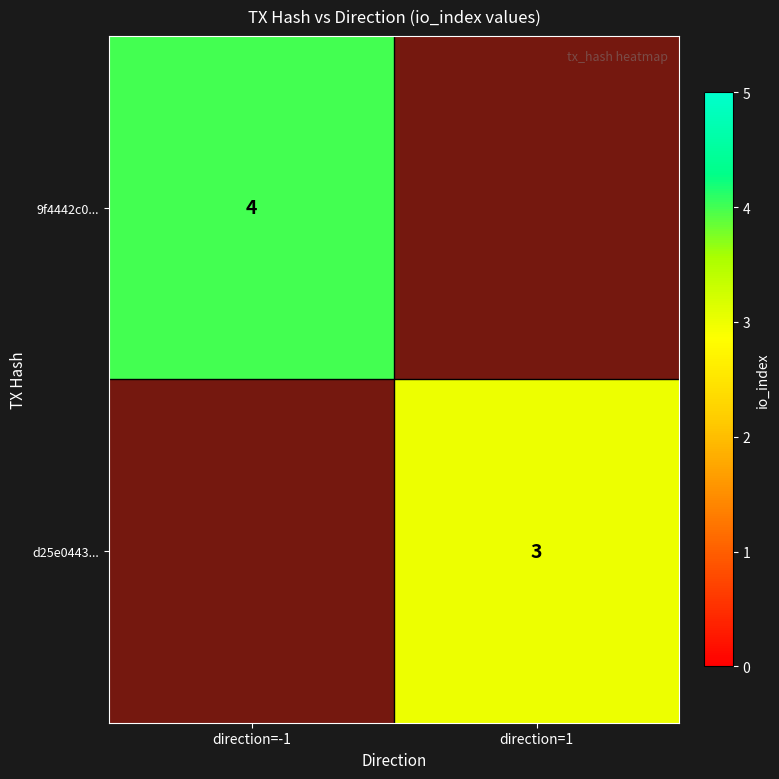

True or false: d25e0443... has a value of 3.0 at direction=1.

True